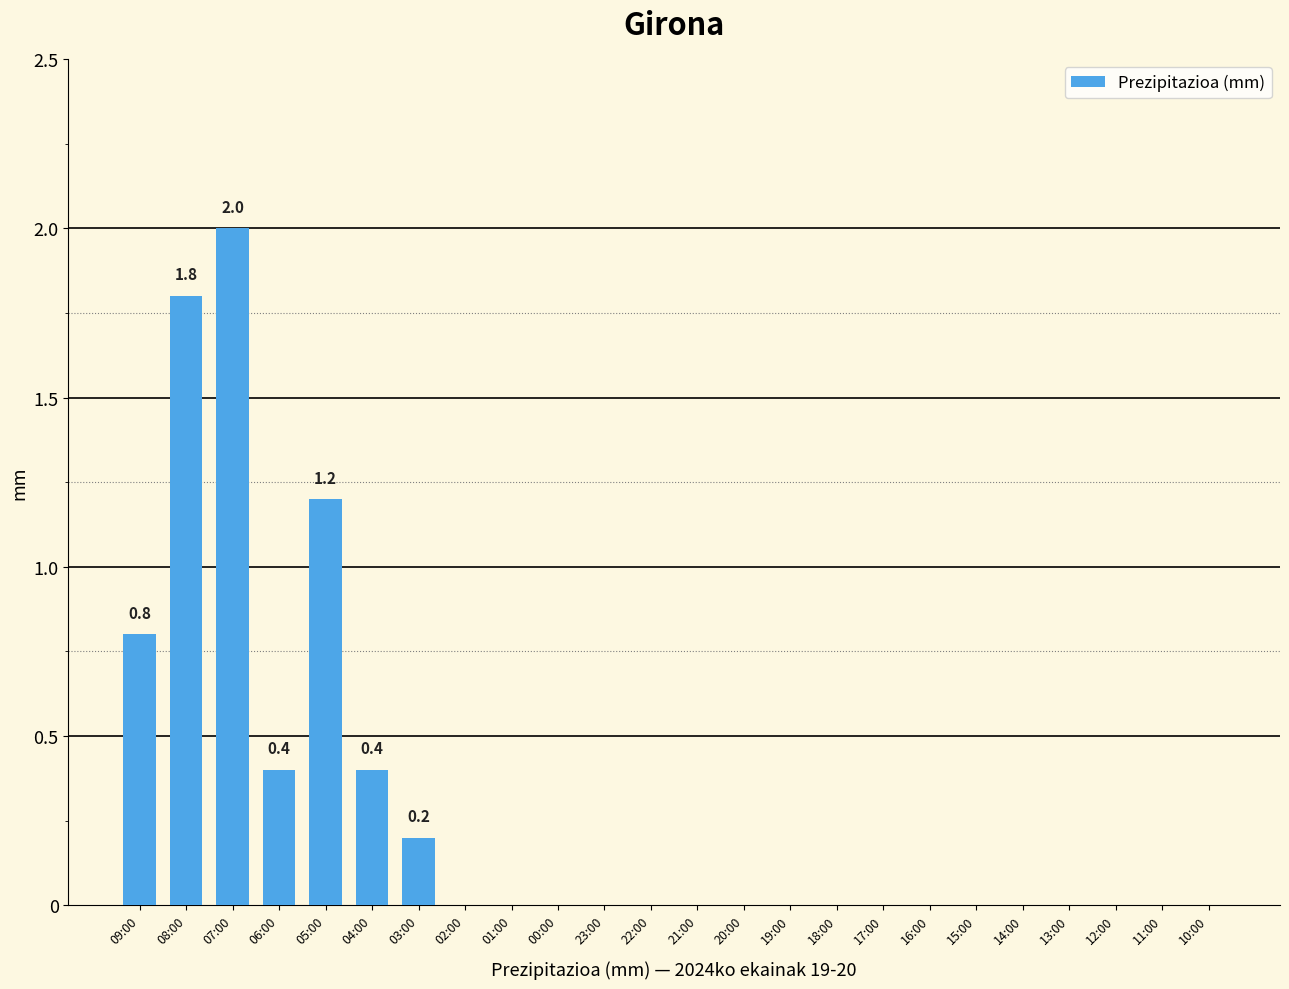

True or false: the data shows 0.4 at 09:00.

False